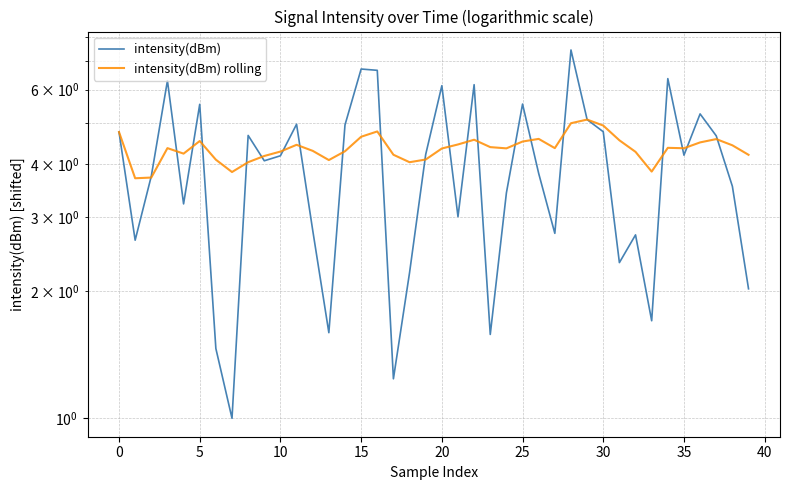

What is the difference between the second highest and second lowest values in the intensity(dBm) series?

5.5